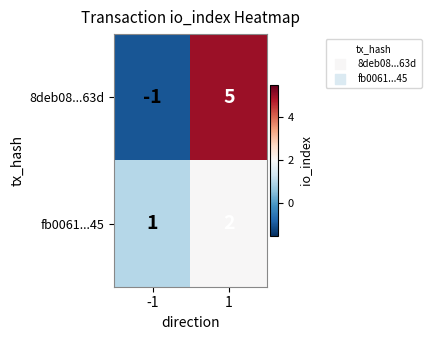

The value of 8deb08...63d at -1 is -1. True or false?

True